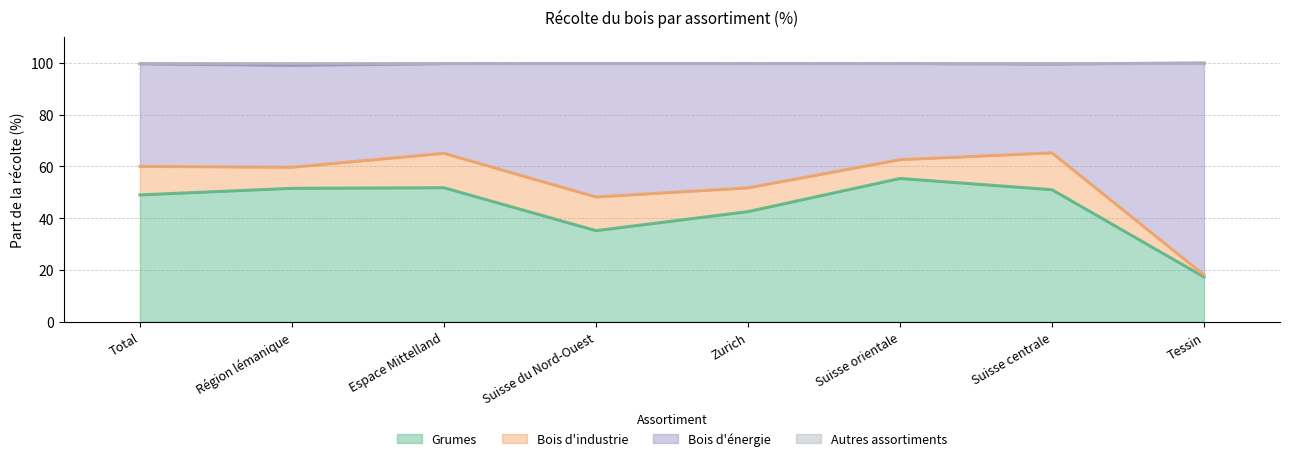

What is the greatest value displayed?

100.0